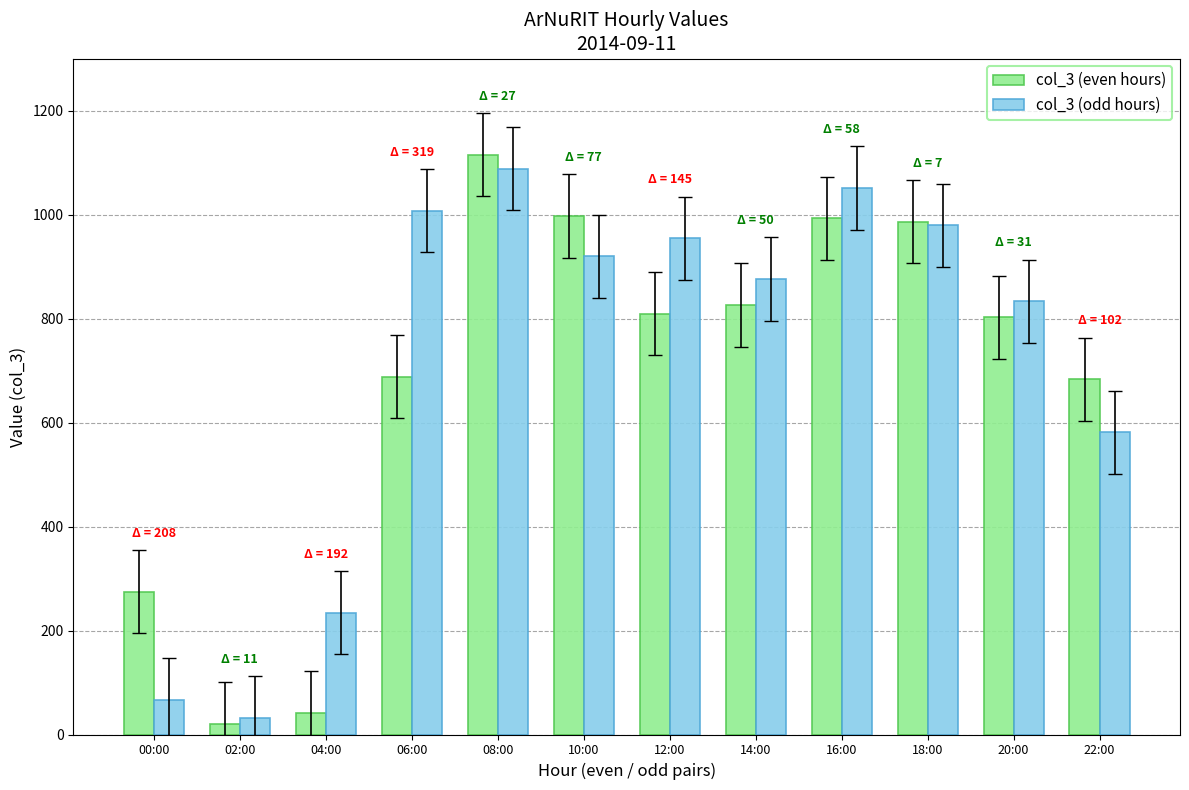

The col_3 (odd hours) series shows 1217 at 14:00. True or false?

False